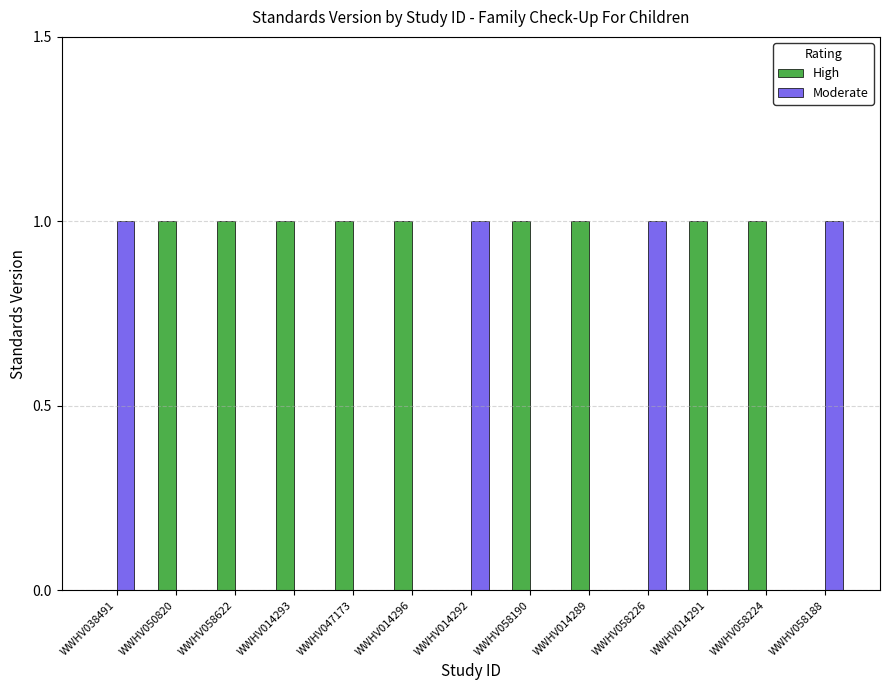

True or false: Moderate has a value of 0 at WWHV058622.

True